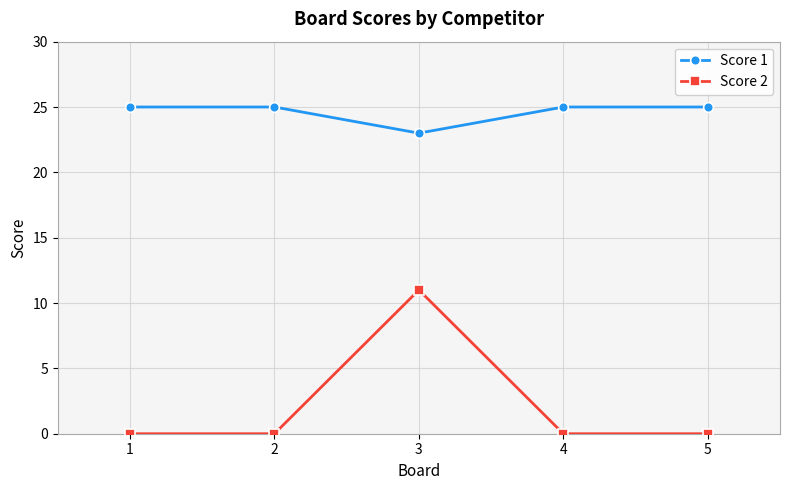

List the series in order of their overall mean, lowest first.

Score 2, Score 1